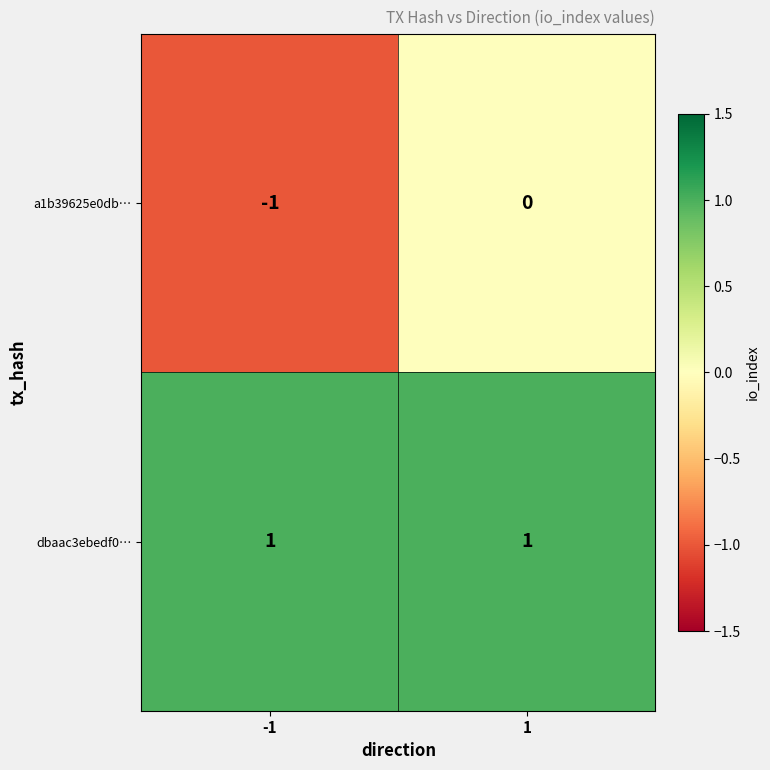

Rank the series at 1 from lowest to highest value.

a1b39625e0db…, dbaac3ebedf0…